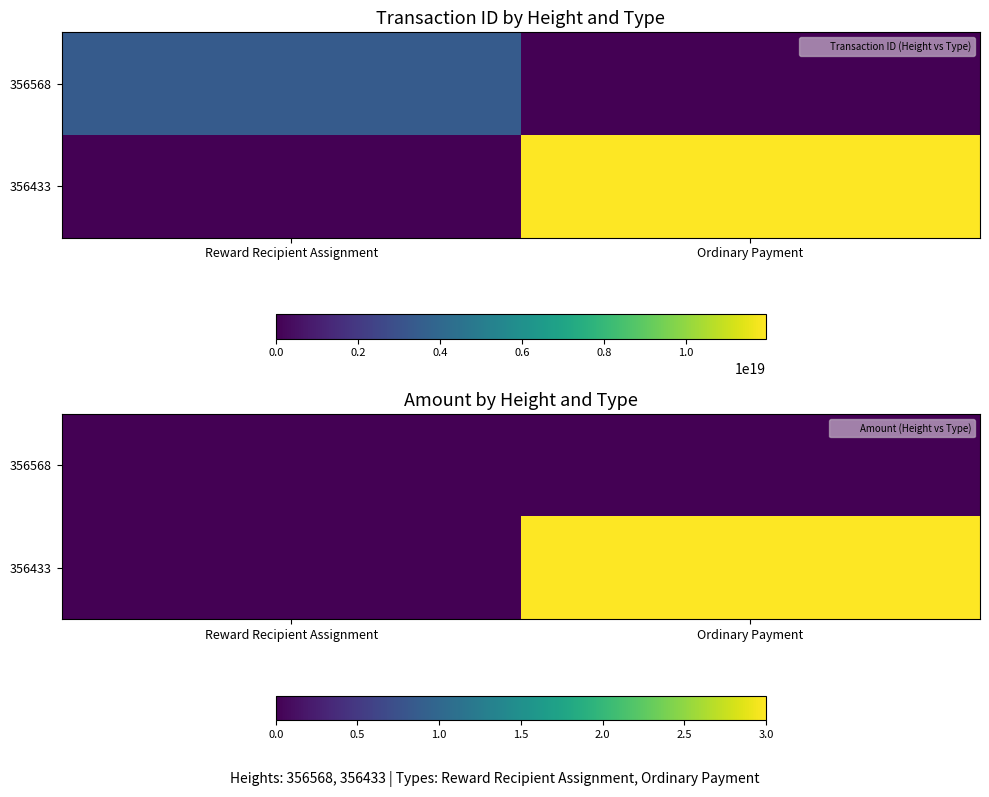

At which category is the sum across all series the highest?

Ordinary Payment